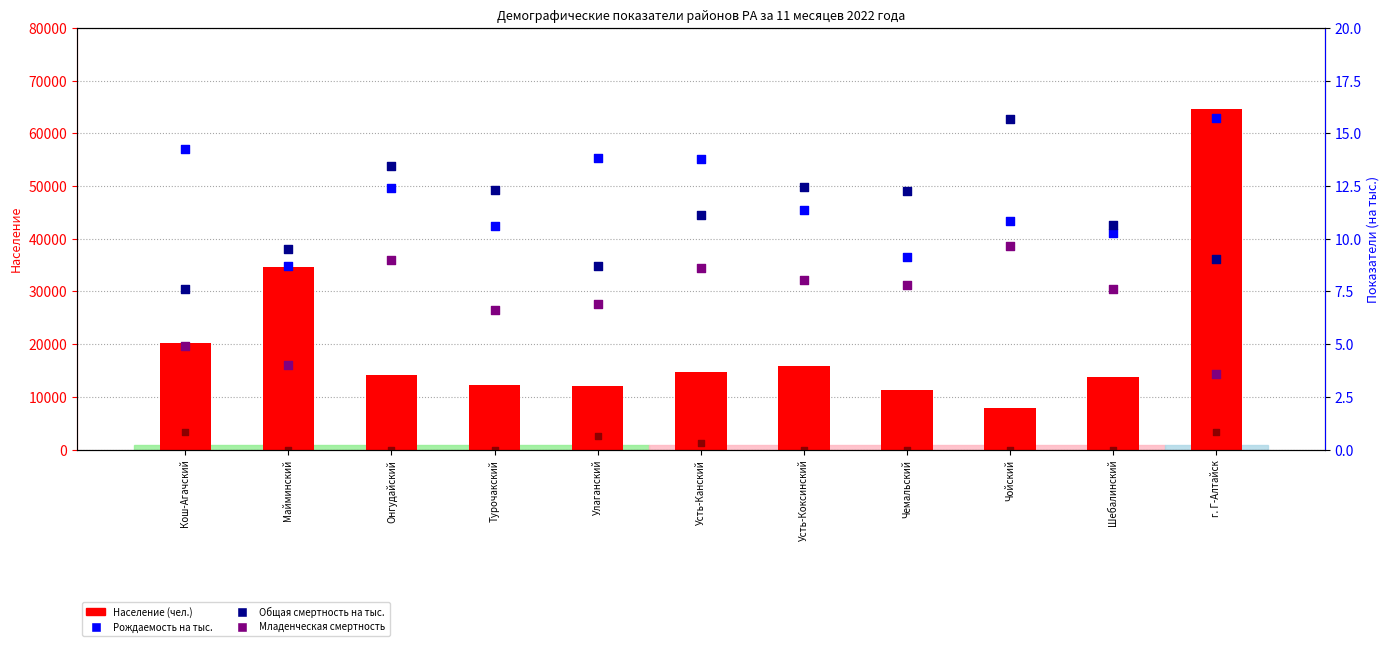

At how many categories does at least one series exceed 45151?

1